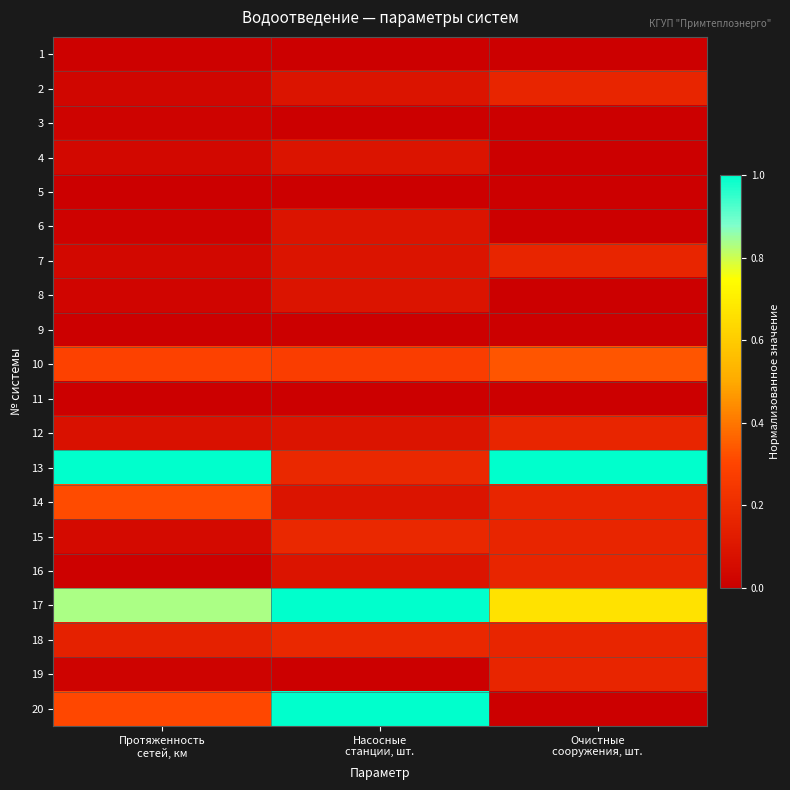

Rank the series by their maximum value, from lowest to highest.

5, 9, 11, 1, 3, 4, 6, 8, 2, 7, 12, 16, 19, 15, 18, 14, 10, 13, 17, 20